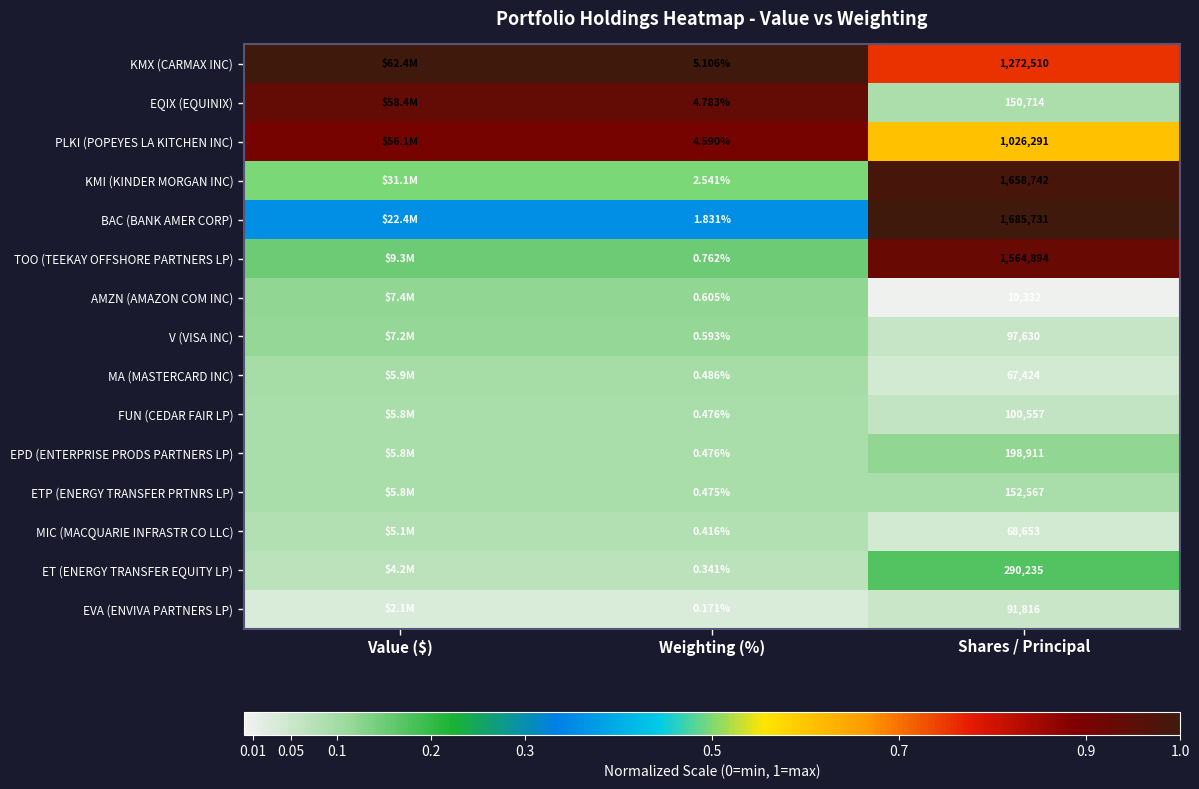

Between Weighting (%) and Shares / Principal, which series saw the biggest shift?

BAC (BANK AMER CORP)